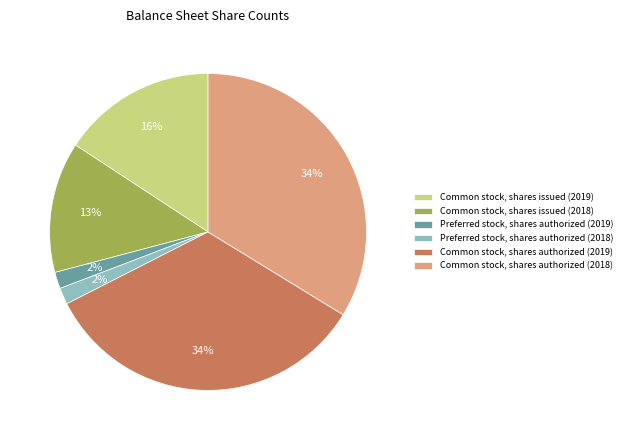

Do Preferred stock, shares authorized (2018) and Common stock, shares authorized (2018) together represent more than half of the pie?

No